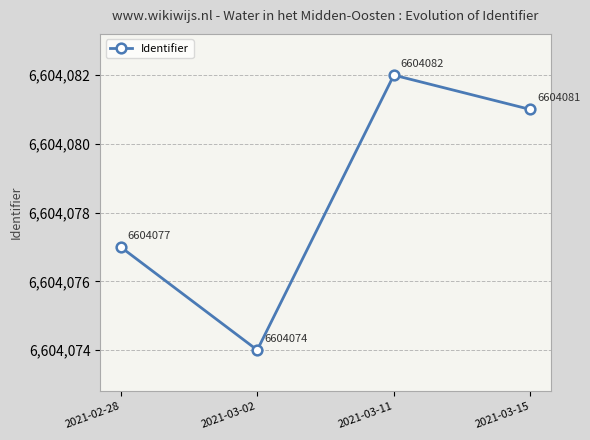

What is the sum of the values at 2021-03-15 and 2021-02-28?

13208158